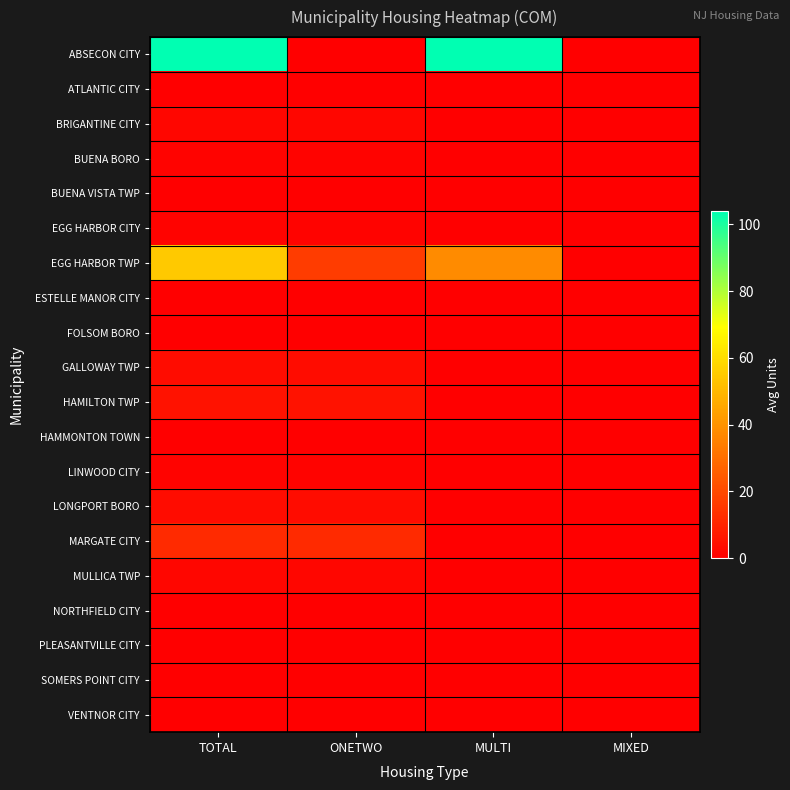

Reading left to right, list all the values displayed in this chart.

ABSECON CITY: TOTAL=104.0	ONETWO=0.0	MULTI=104.0	MIXED=0.0
ATLANTIC CITY: TOTAL=0.0	ONETWO=0.0	MULTI=0.0	MIXED=0.0
BRIGANTINE CITY: TOTAL=2.0	ONETWO=2.0	MULTI=0.0	MIXED=0.0
BUENA BORO: TOTAL=1.0	ONETWO=1.0	MULTI=0.0	MIXED=0.0
BUENA VISTA TWP: TOTAL=0.0	ONETWO=0.0	MULTI=0.0	MIXED=0.0
EGG HARBOR CITY: TOTAL=1.0	ONETWO=1.0	MULTI=0.0	MIXED=0.0
EGG HARBOR TWP: TOTAL=54.5	ONETWO=16.5	MULTI=38.0	MIXED=0.0
ESTELLE MANOR CITY: TOTAL=0.0	ONETWO=0.0	MULTI=0.0	MIXED=0.0
FOLSOM BORO: TOTAL=0.0	ONETWO=0.0	MULTI=0.0	MIXED=0.0
GALLOWAY TWP: TOTAL=3.5	ONETWO=3.5	MULTI=0.0	MIXED=0.0
HAMILTON TWP: TOTAL=5.0	ONETWO=5.0	MULTI=0.0	MIXED=0.0
HAMMONTON TOWN: TOTAL=0.0	ONETWO=0.0	MULTI=0.0	MIXED=0.0
LINWOOD CITY: TOTAL=1.0	ONETWO=1.0	MULTI=0.0	MIXED=0.0
LONGPORT BORO: TOTAL=3.5	ONETWO=3.5	MULTI=0.0	MIXED=0.0
MARGATE CITY: TOTAL=11.5	ONETWO=11.5	MULTI=0.0	MIXED=0.0
MULLICA TWP: TOTAL=2.0	ONETWO=2.0	MULTI=0.0	MIXED=0.0
NORTHFIELD CITY: TOTAL=0.0	ONETWO=0.0	MULTI=0.0	MIXED=0.0
PLEASANTVILLE CITY: TOTAL=0.0	ONETWO=0.0	MULTI=0.0	MIXED=0.0
SOMERS POINT CITY: TOTAL=0.0	ONETWO=0.0	MULTI=0.0	MIXED=0.0
VENTNOR CITY: TOTAL=0.0	ONETWO=0.0	MULTI=0.0	MIXED=0.0